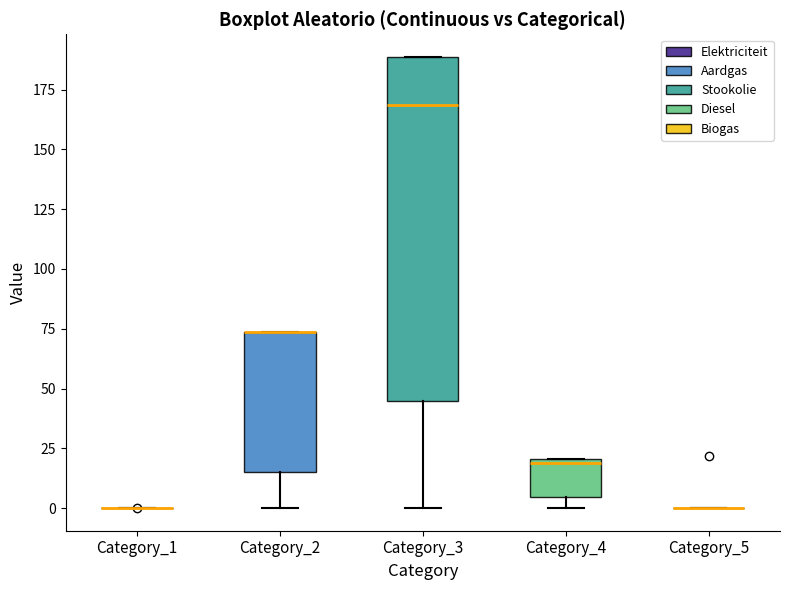

Where is the upper edge of the box for Category_2 on the y-axis? The values are not printed on the chart, so give them approximately, as read against the axis.

75